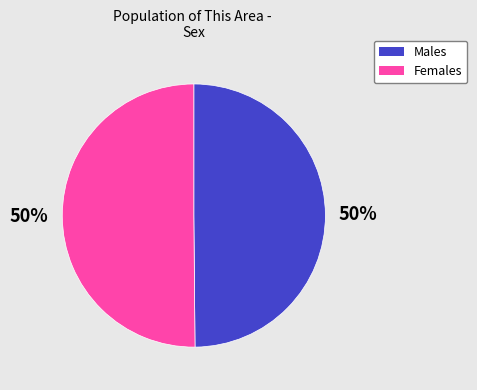

To the nearest percent, what is the average slice percentage?

50%